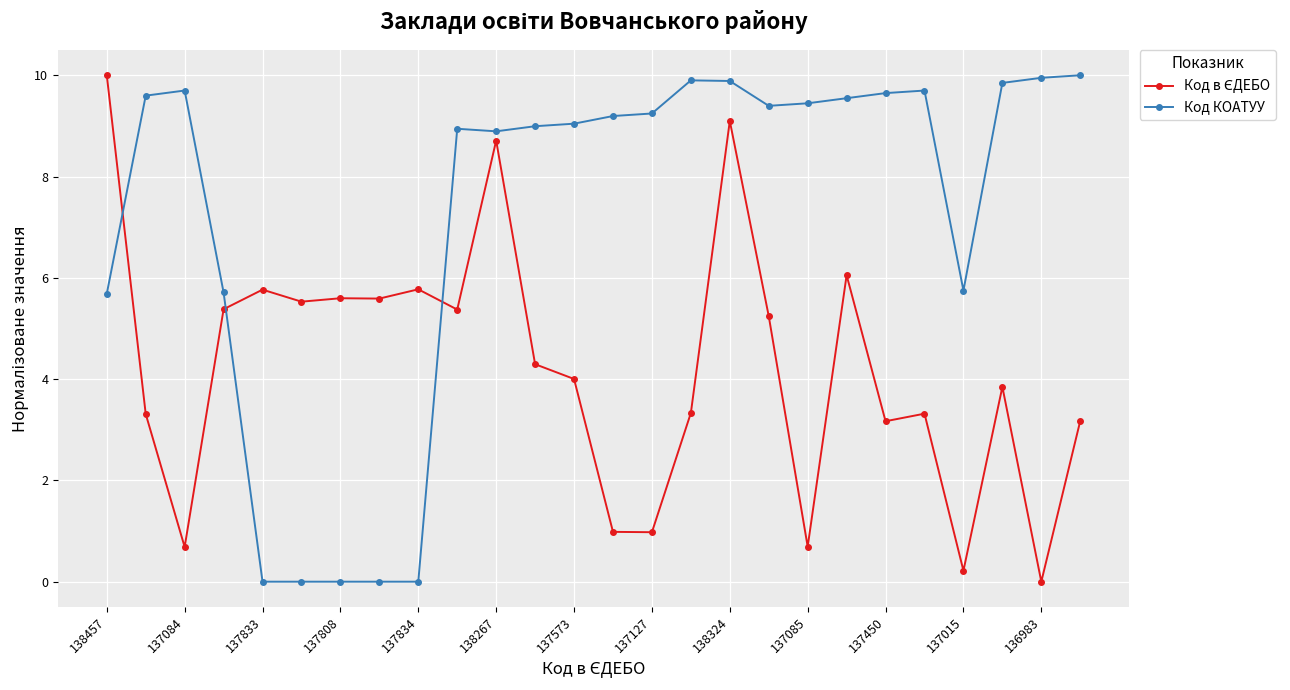

Which series has the largest total across all categories?

Код КОАТУУ